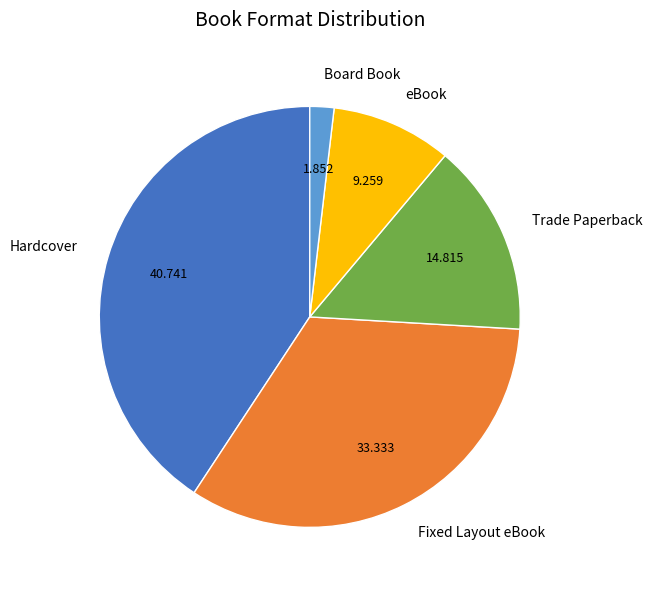

Which slice is the largest?

Hardcover